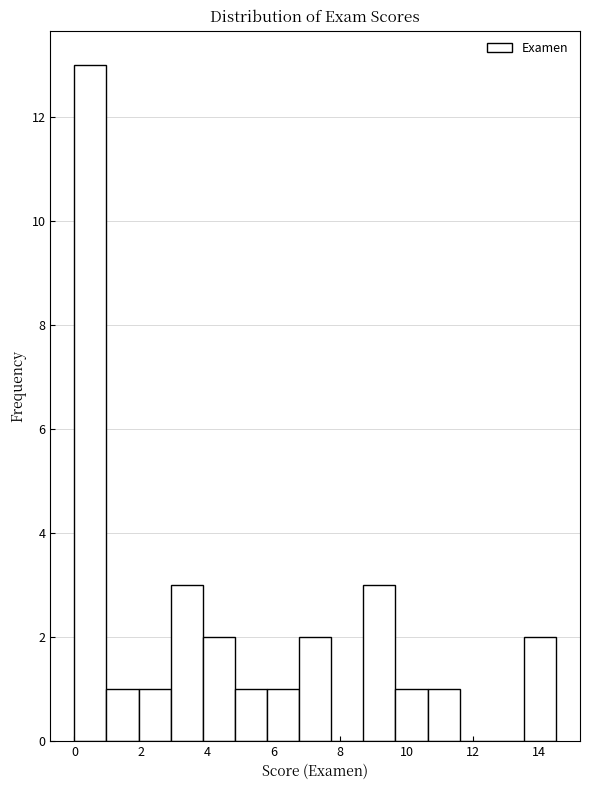

Over which range of the x-axis is the bar tallest?

0.0 to 1.0